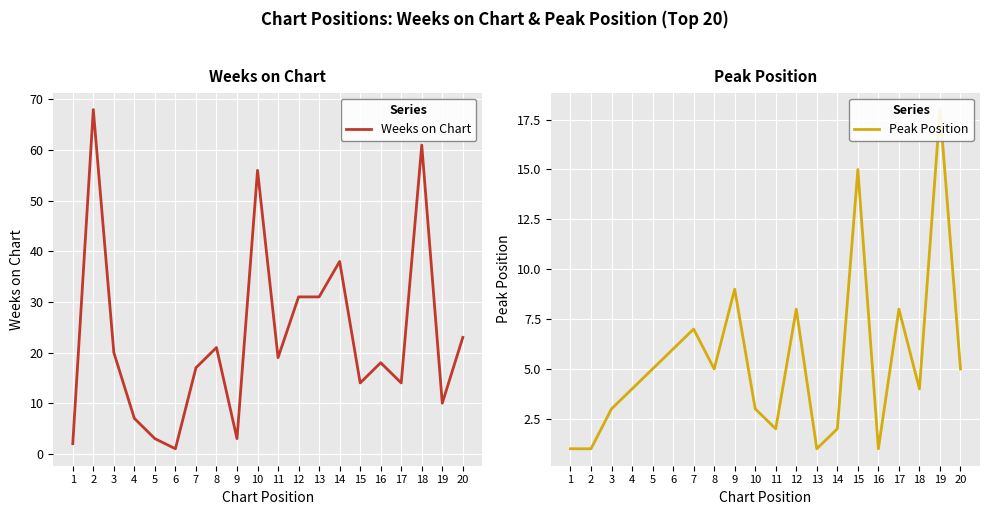

Is it true that Weeks on Chart equals 3 at 9?

True